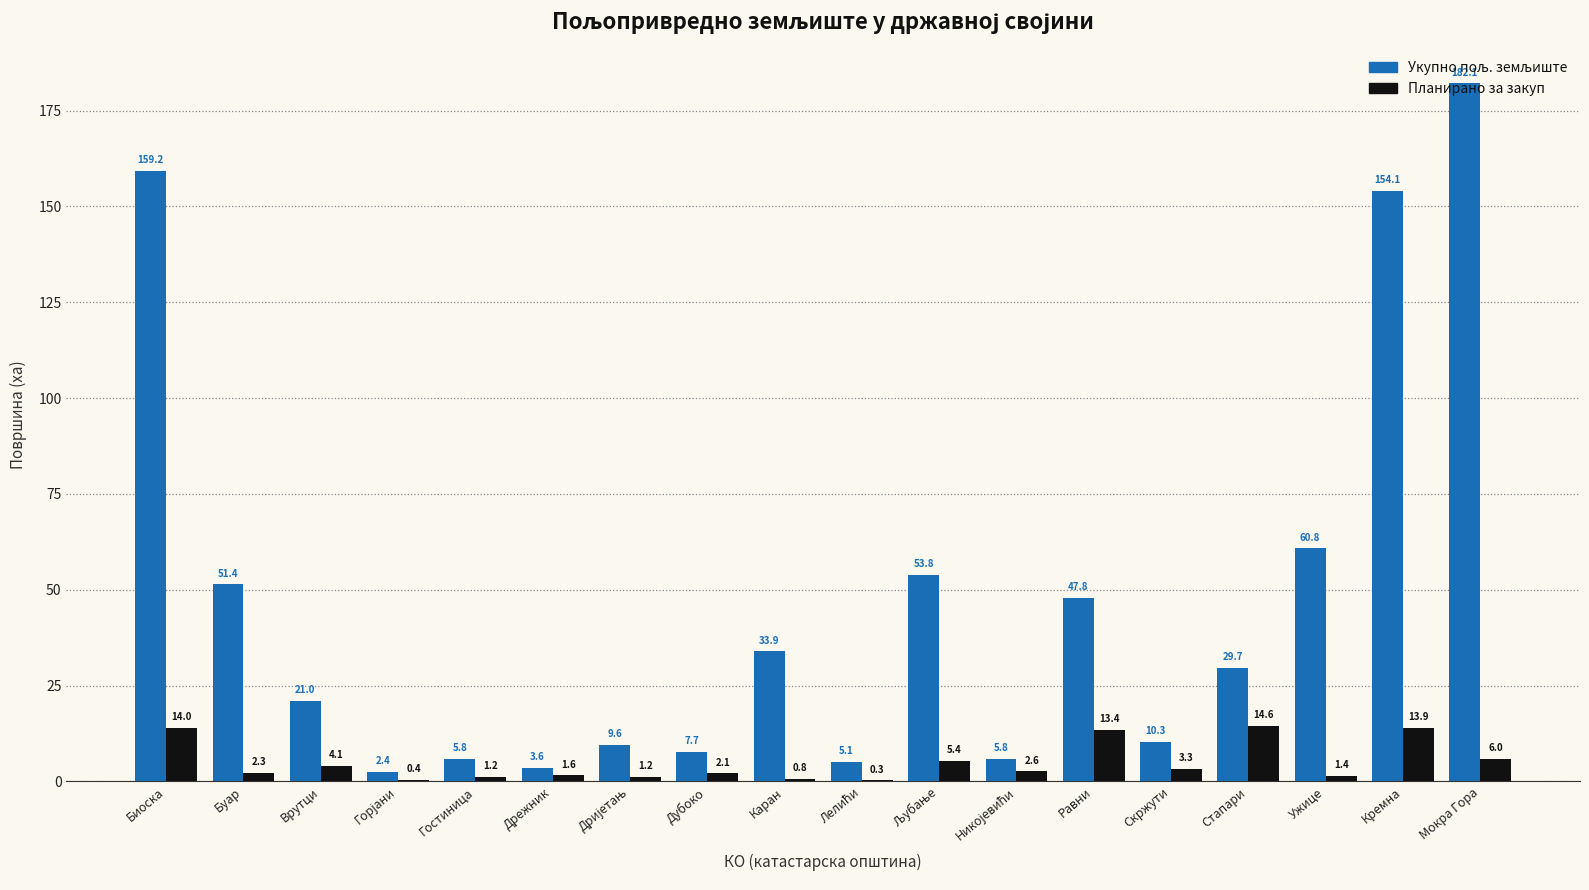

The value of Планирано за закуп at Биоска is 4.0. True or false?

False